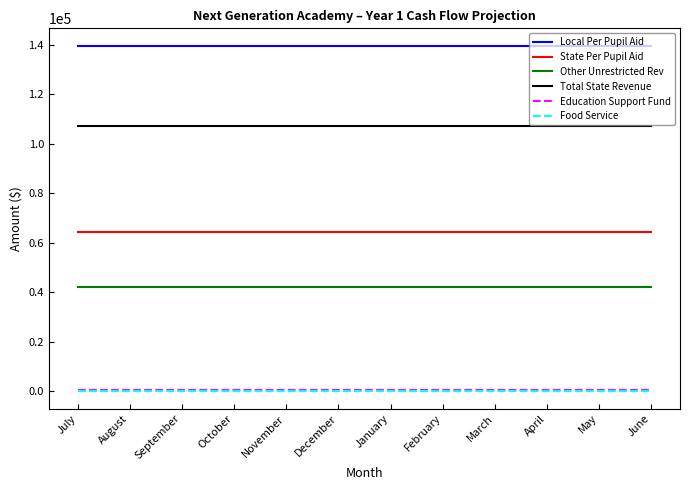

Is it true that Total State Revenue equals 107040.4 at April?

True